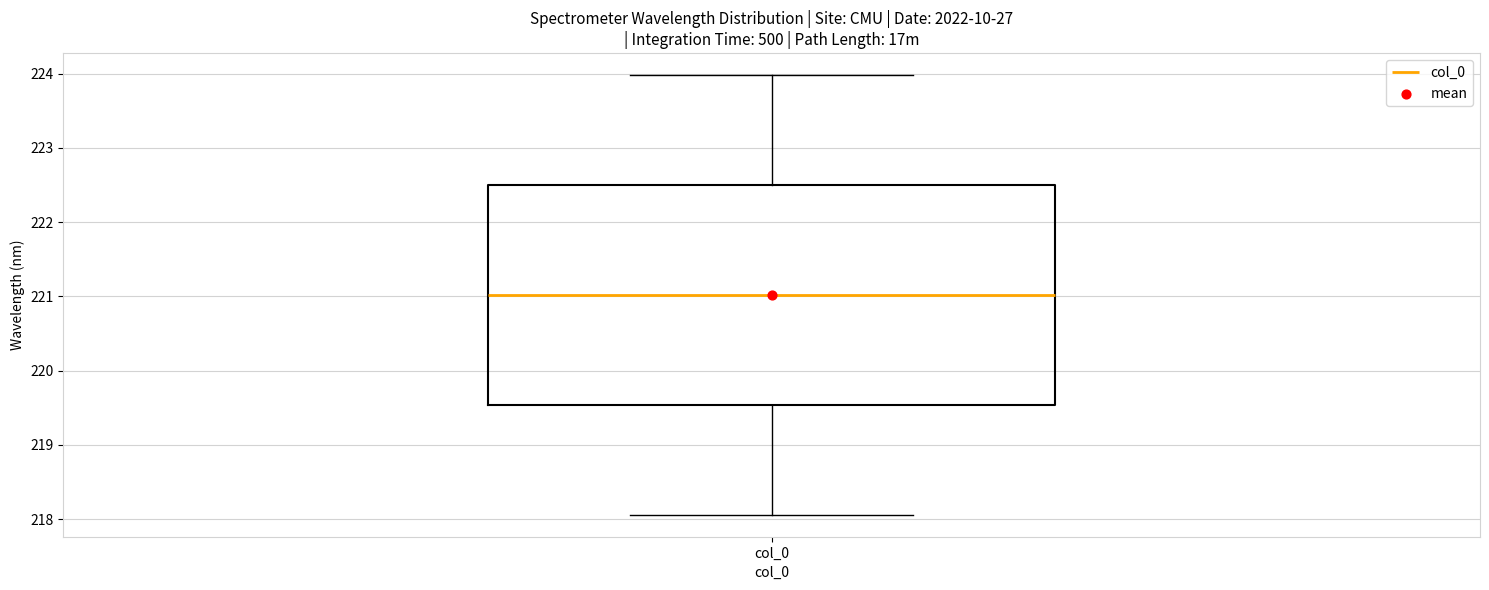

Read this box plot against the y-axis: the position of the median line, the range covered by the box, and the ends of both whiskers. The values are not printed on the chart, so give them approximately, as read against the axis.

median 221.0, box 219.5 to 222.5, whiskers 218.1 to 224.0